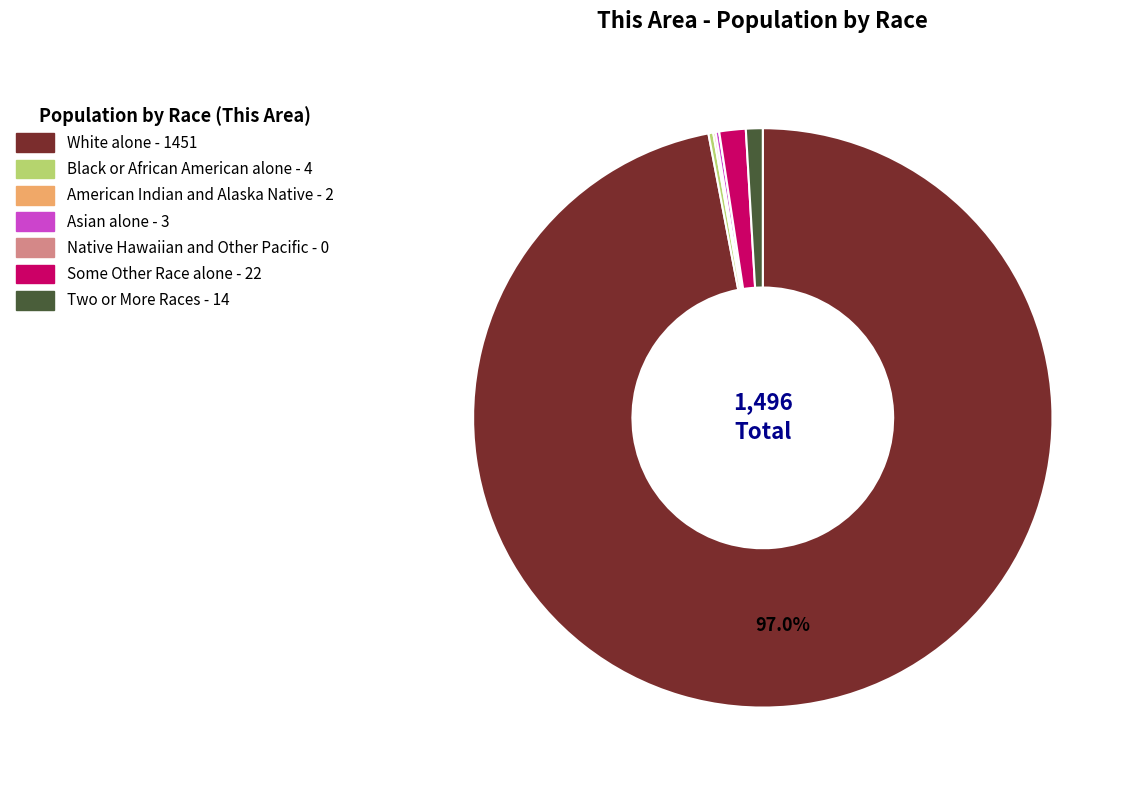

Which slice represents more than half of the pie?

White alone